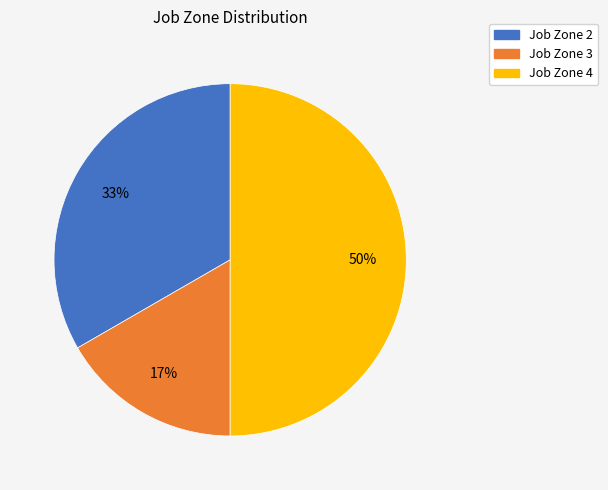

The Job Zone 2 slice represents 19% of the pie. True or false?

False